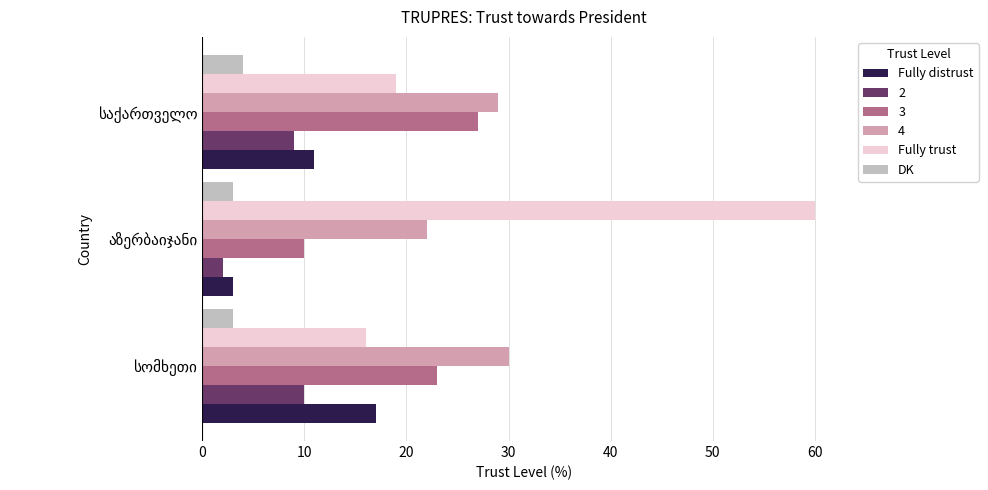

List the series in order of their peak value, lowest first.

DK, 2, Fully distrust, 3, 4, Fully trust